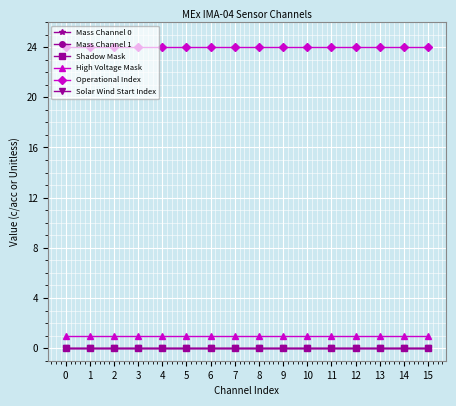

Does the chart have visible grid lines?

Yes